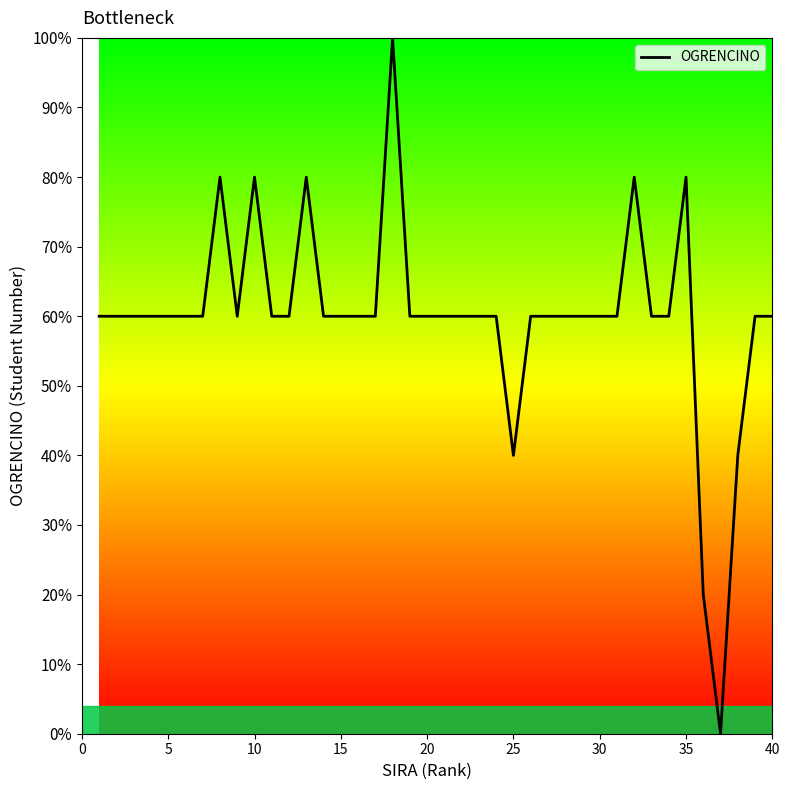

What is the maximum value shown in the chart?

100.0